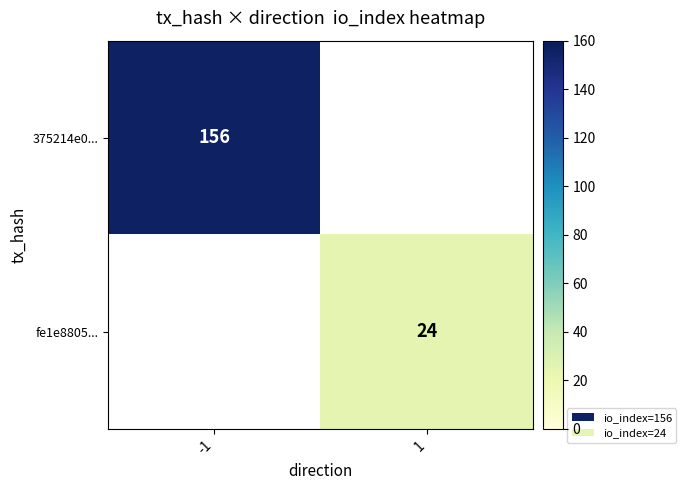

What is the minimum value shown in the chart?

24.0